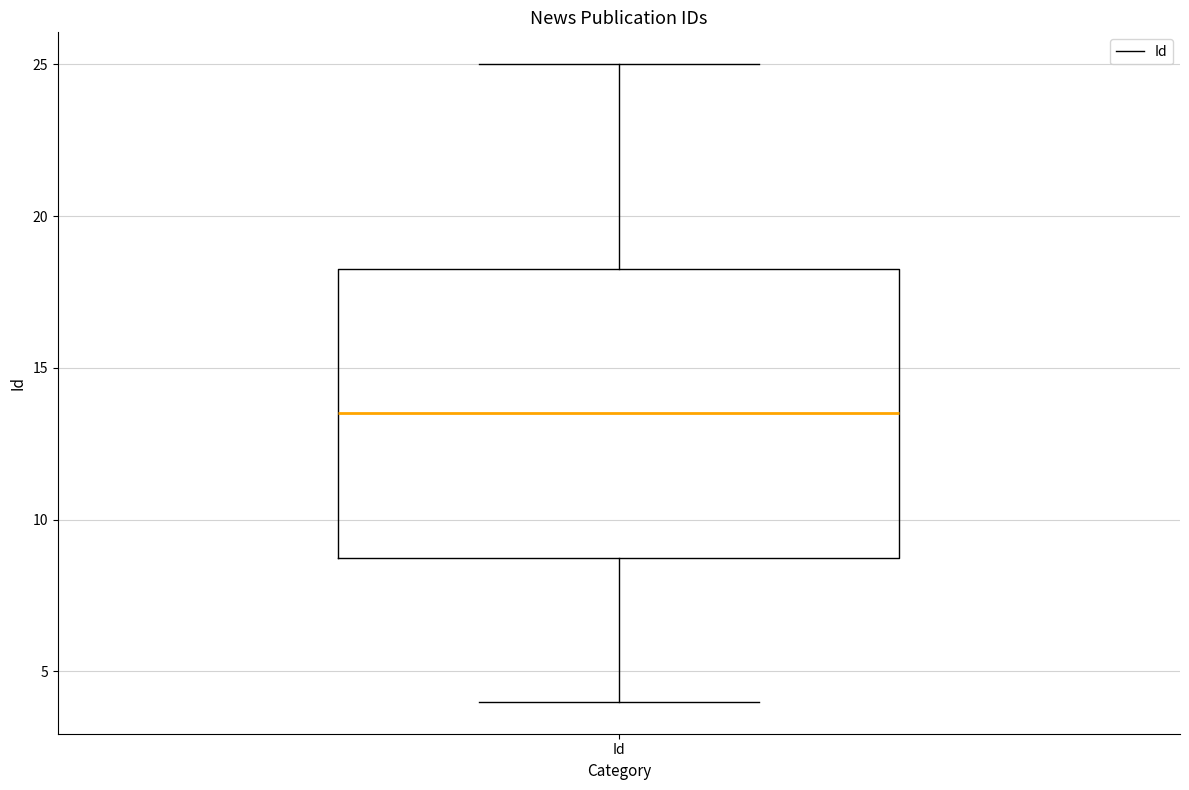

Transcribe this box plot: give where the median line is, the range the box spans, and where the two whiskers end, as read against the y-axis. The values are not printed on the chart, so give them approximately, as read against the axis.

median 13.5, box 9.0 to 18.5, whiskers 4.0 to 25.0